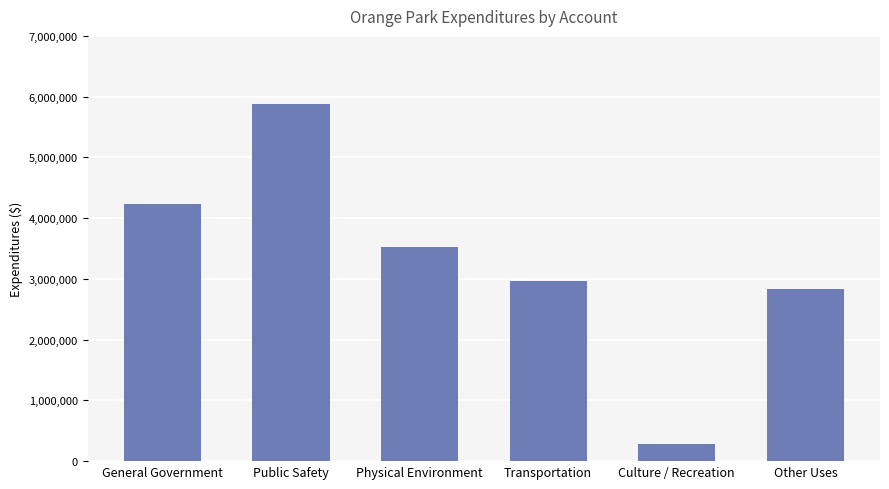

How many series are shown in this chart?

1